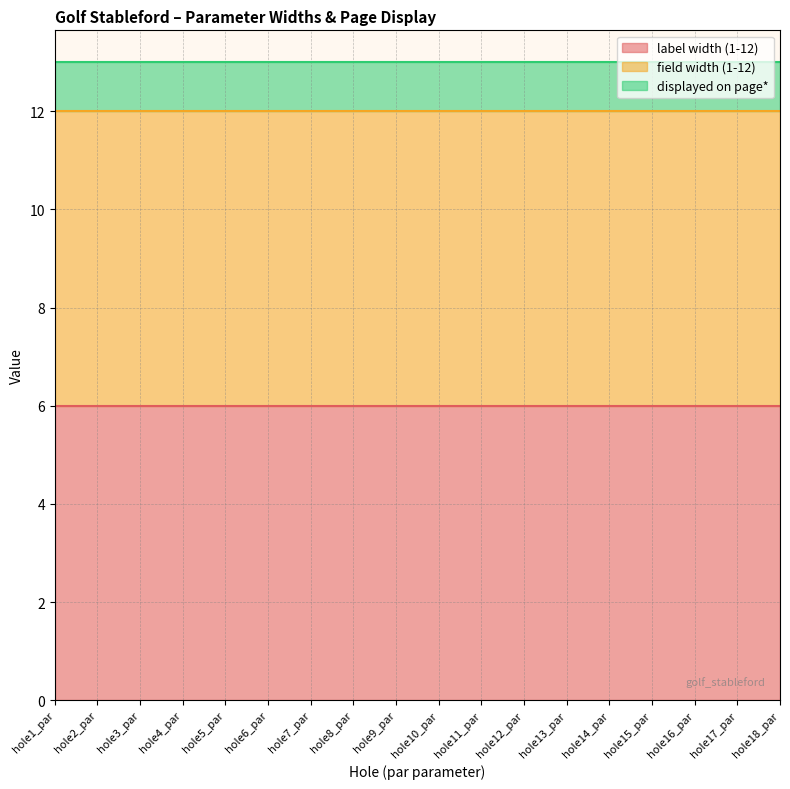

List the series in order of their peak value, highest first.

label width (1-12), field width (1-12), displayed on page*